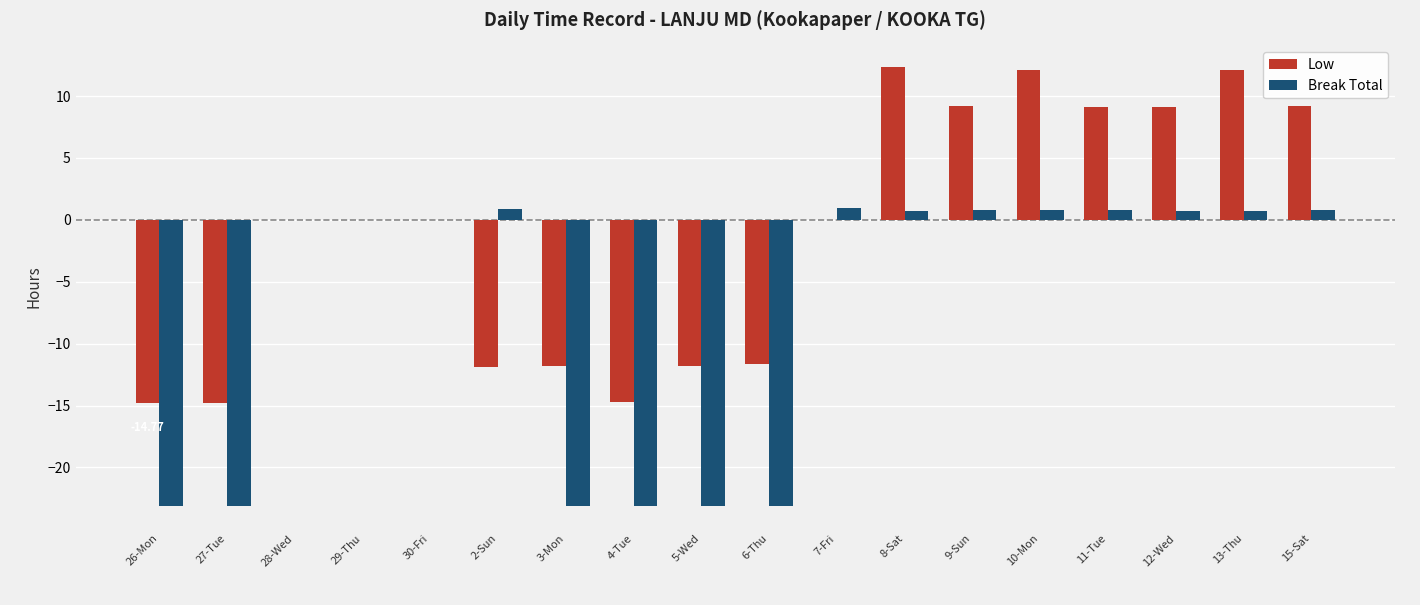

What is the sum of all Break Total values?

-131.5